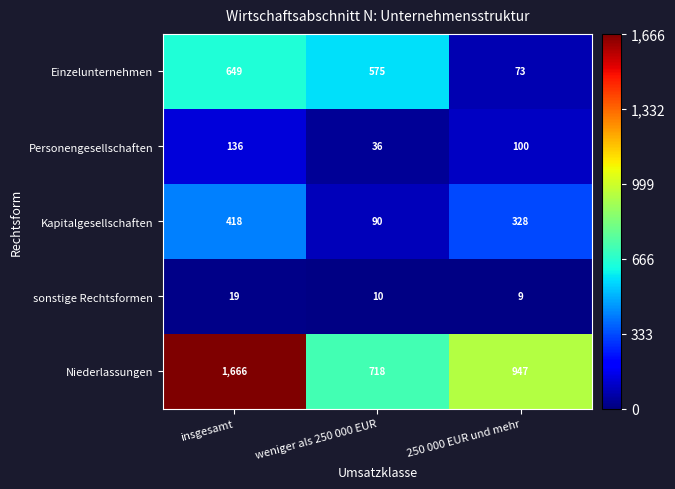

What is the difference between the Personengesellschaften values at insgesamt and 250 000 EUR und mehr?

36